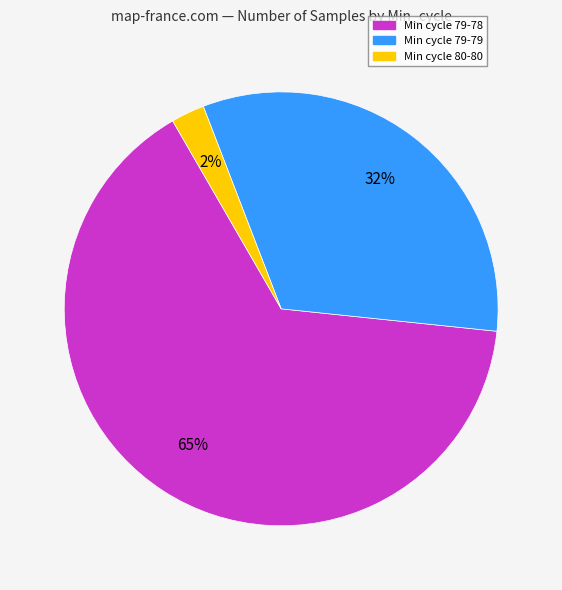

Count the number of slices in the pie.

3